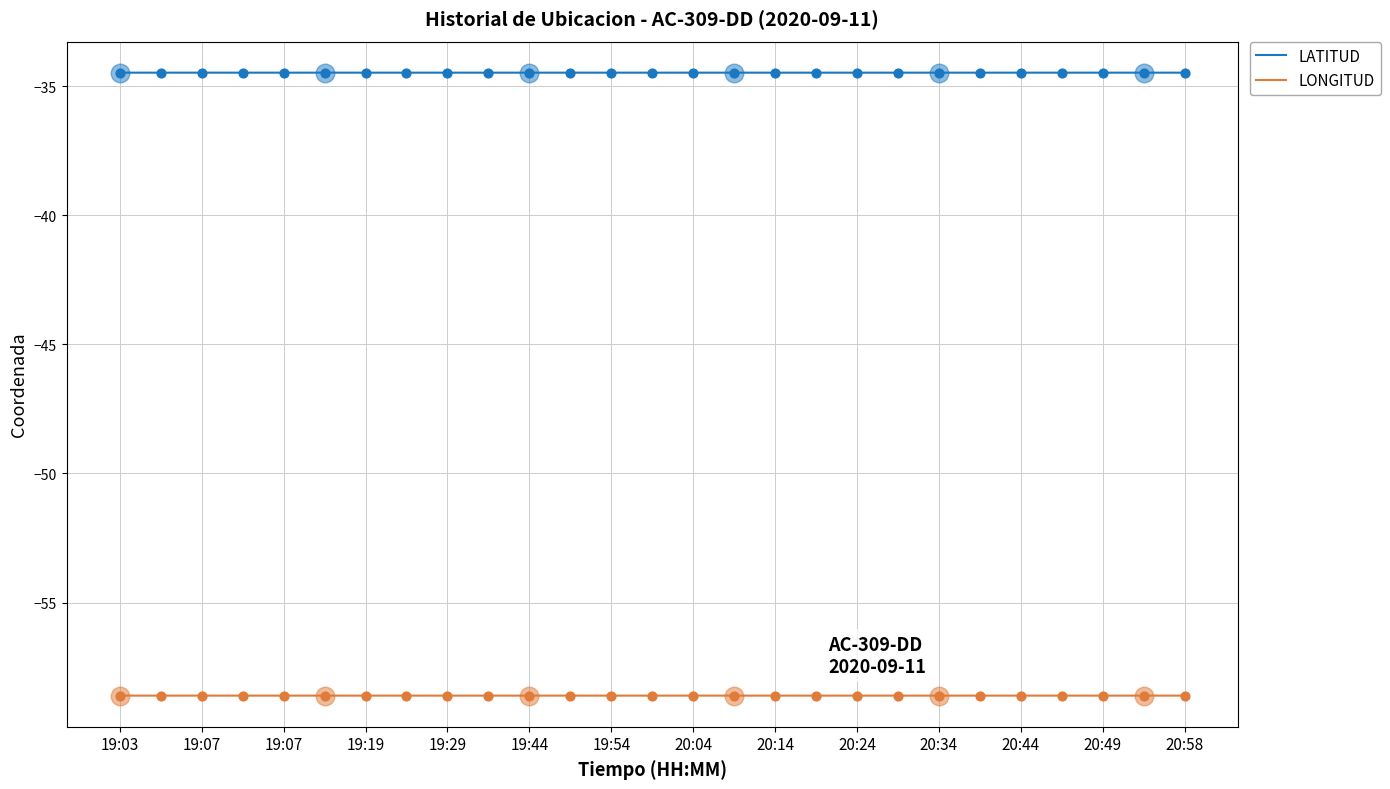

Which series has the largest total across all categories?

LATITUD